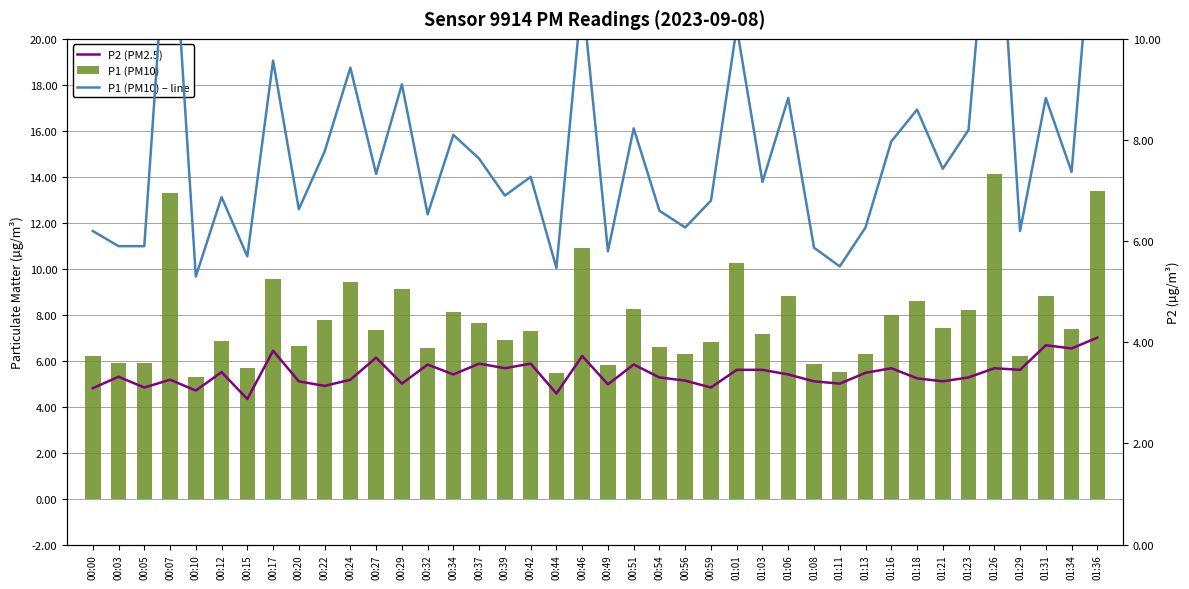

What are all the series names shown in the legend?

P2 (PM2.5), P1 (PM10), P1 (PM10) – line